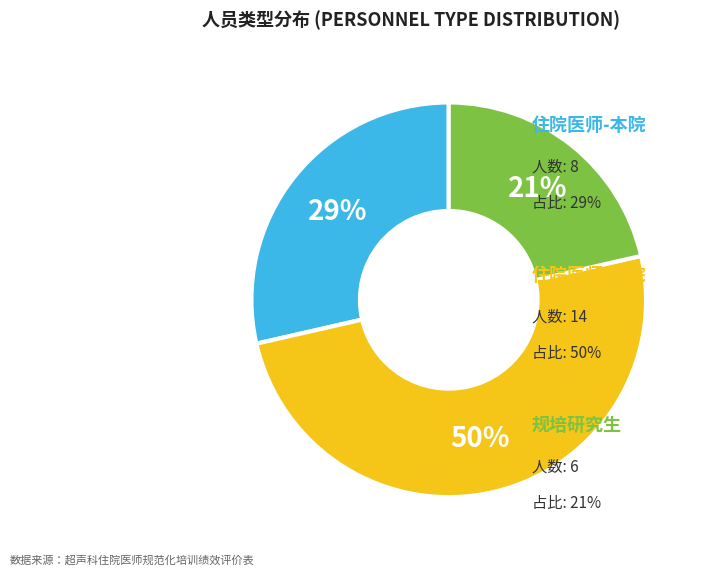

To the nearest percent, what is the difference between the largest and smallest slice percentages?

29%